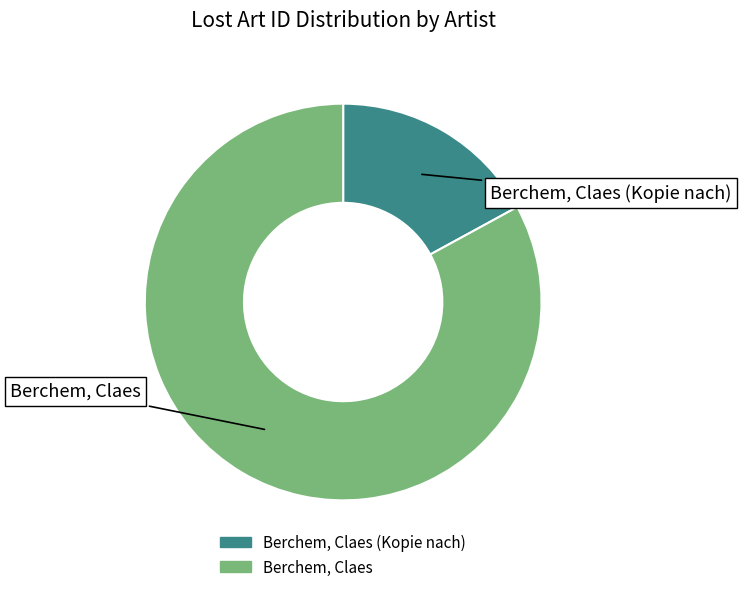

To the nearest percent, what is the difference between the largest and smallest slice percentages?

66%